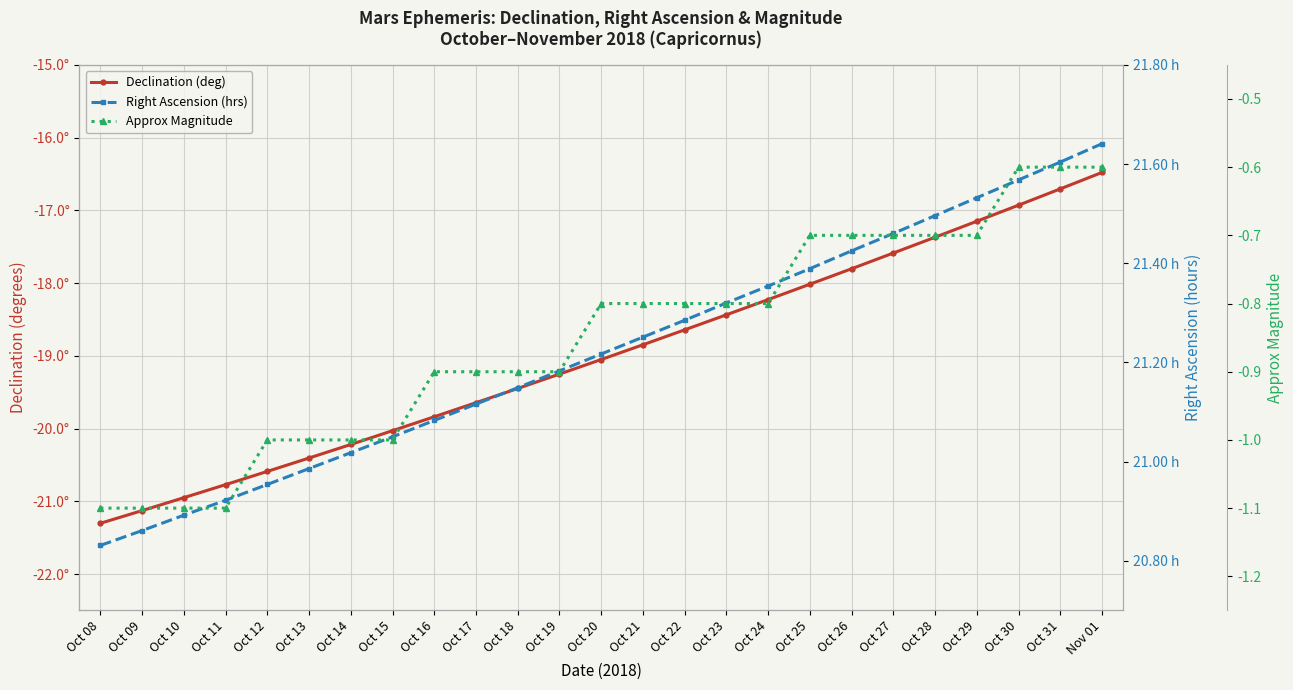

Is the value of Right Ascension (hrs) at Nov 01 greater than the value of Approx Magnitude at Oct 12?

Yes